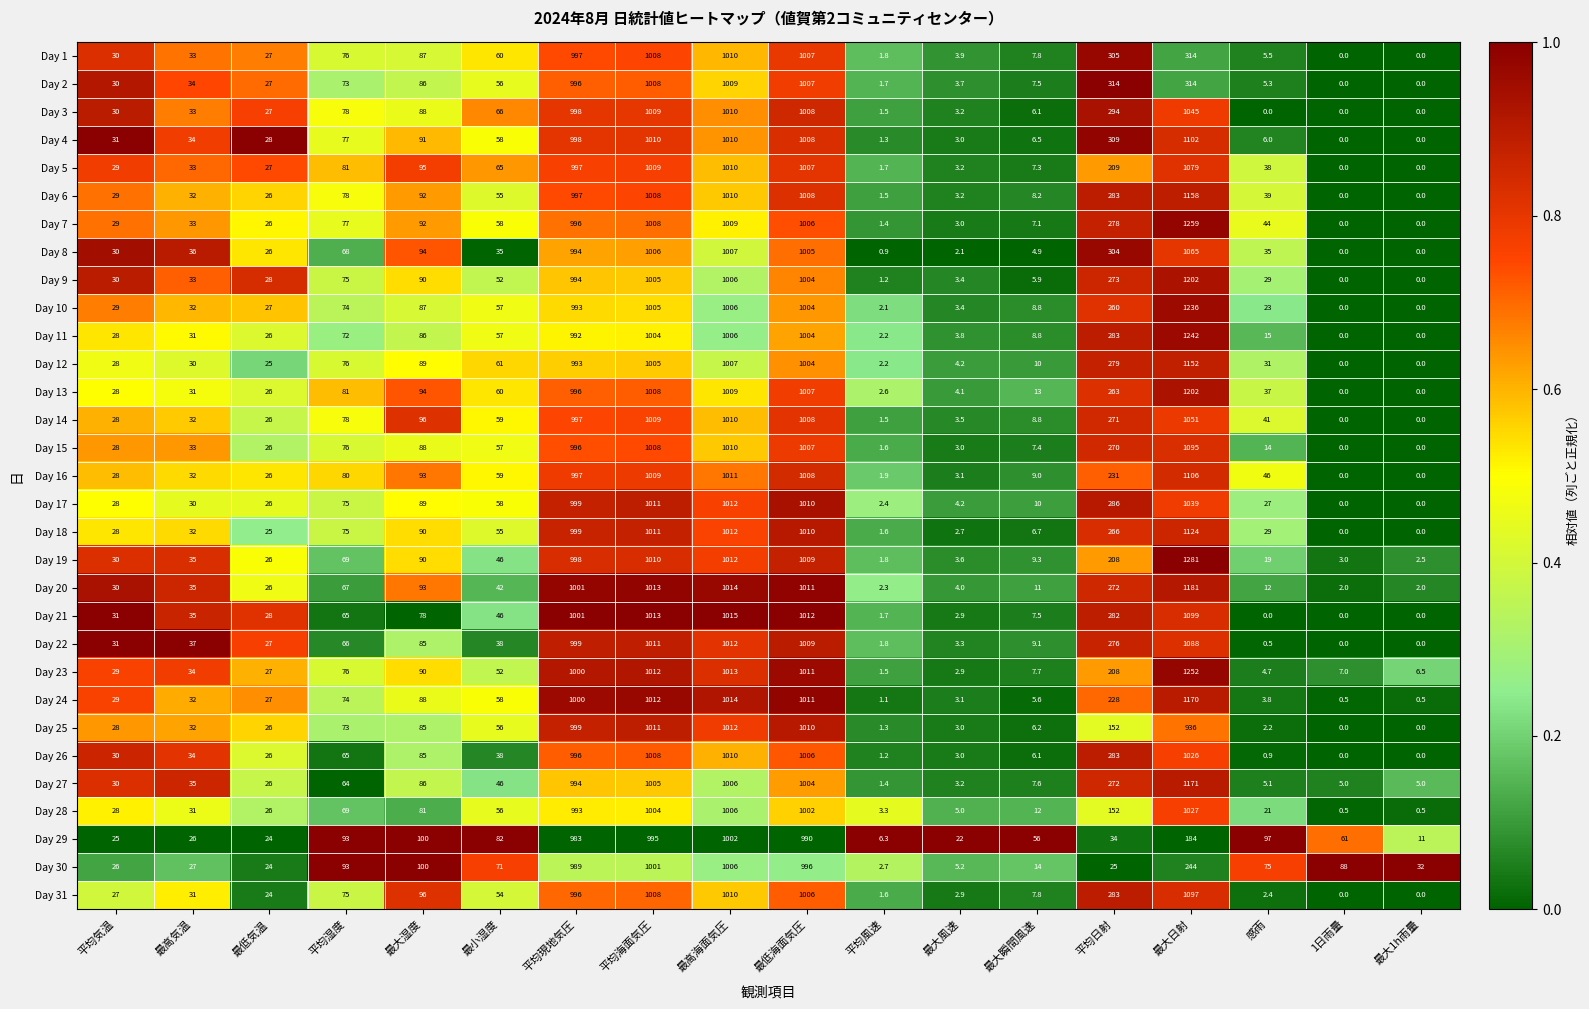

The value of Day 7 at 平均海面気圧 is 240.7. True or false?

False